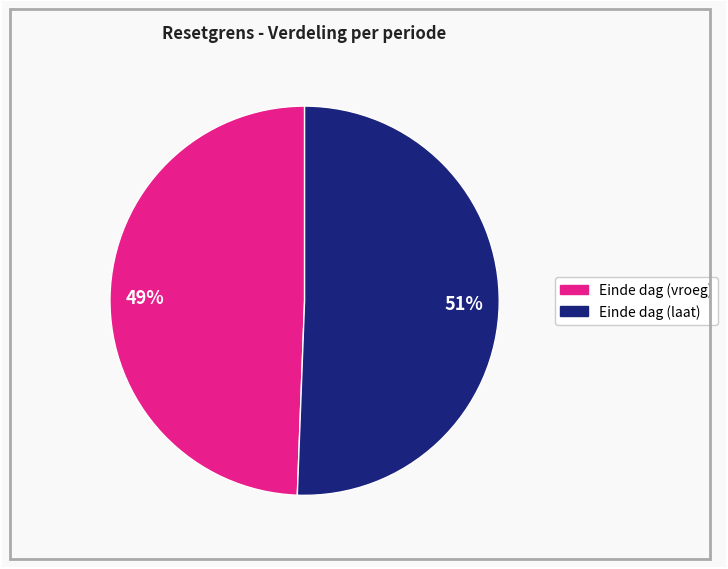

Does any single category account for the majority?

Yes